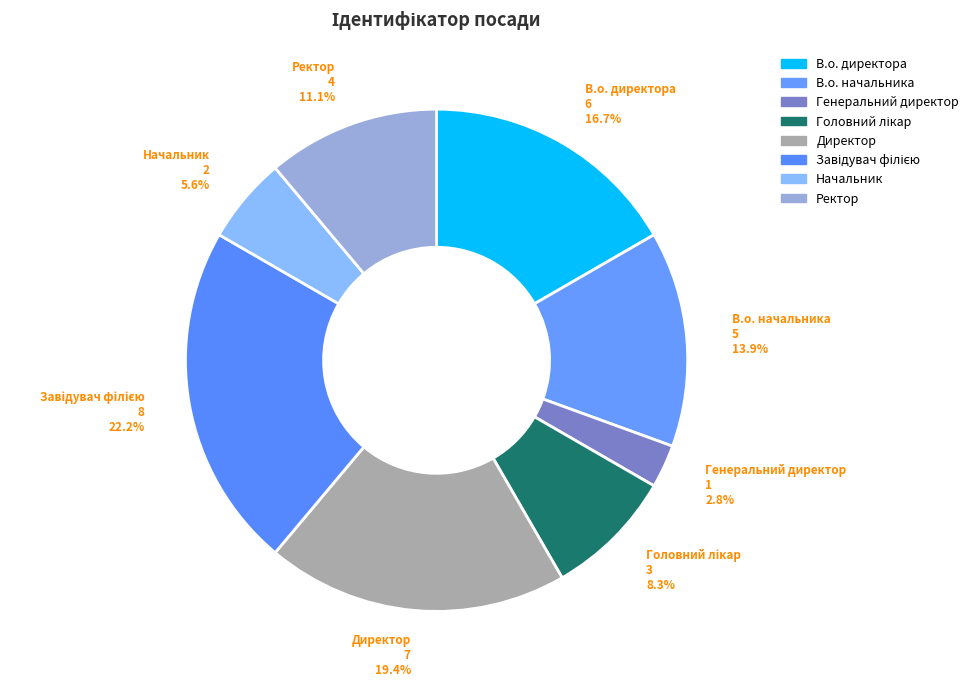

Which slice is the smallest?

Генеральний директор